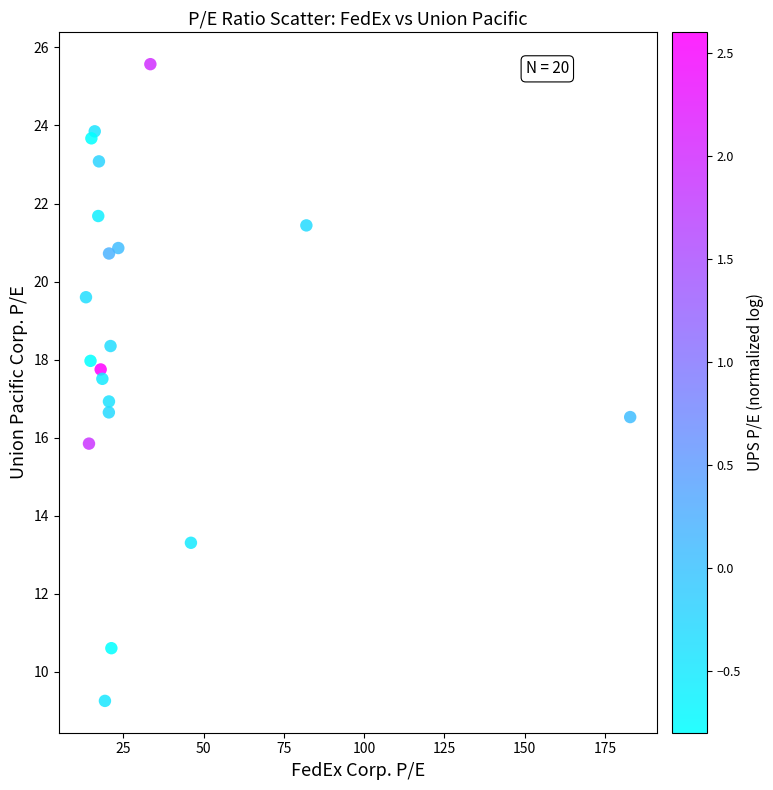

What is the range of X values (max minus min)?

169.4